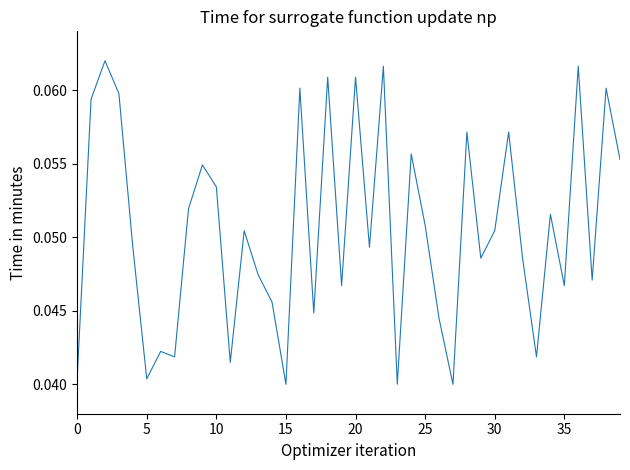

The value at 25 is 0.0. True or false?

False